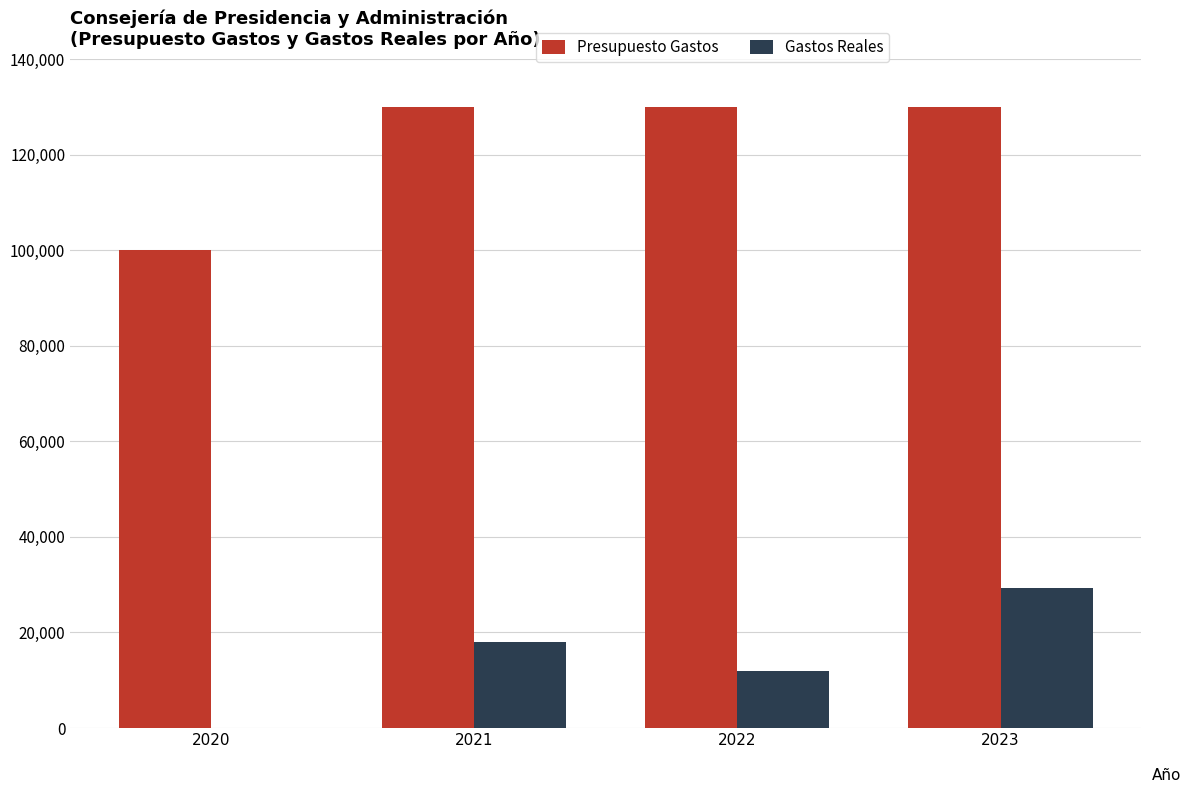

What is the sum of the Gastos Reales values at 2023 and 2021?

47270.5